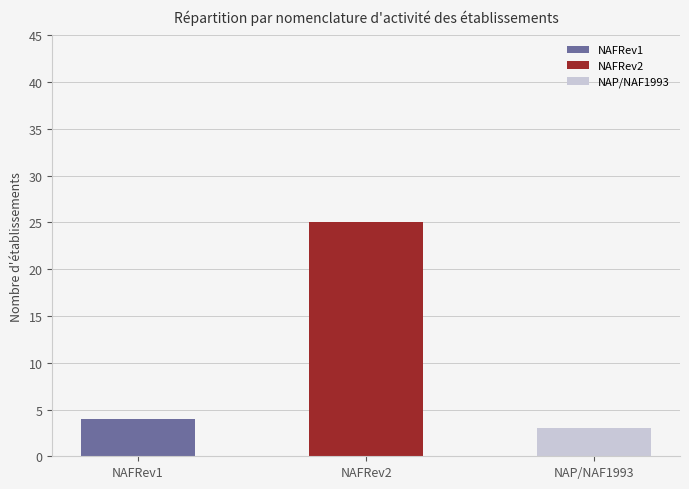

Which category has the lowest value across all series?

NAP/NAF1993